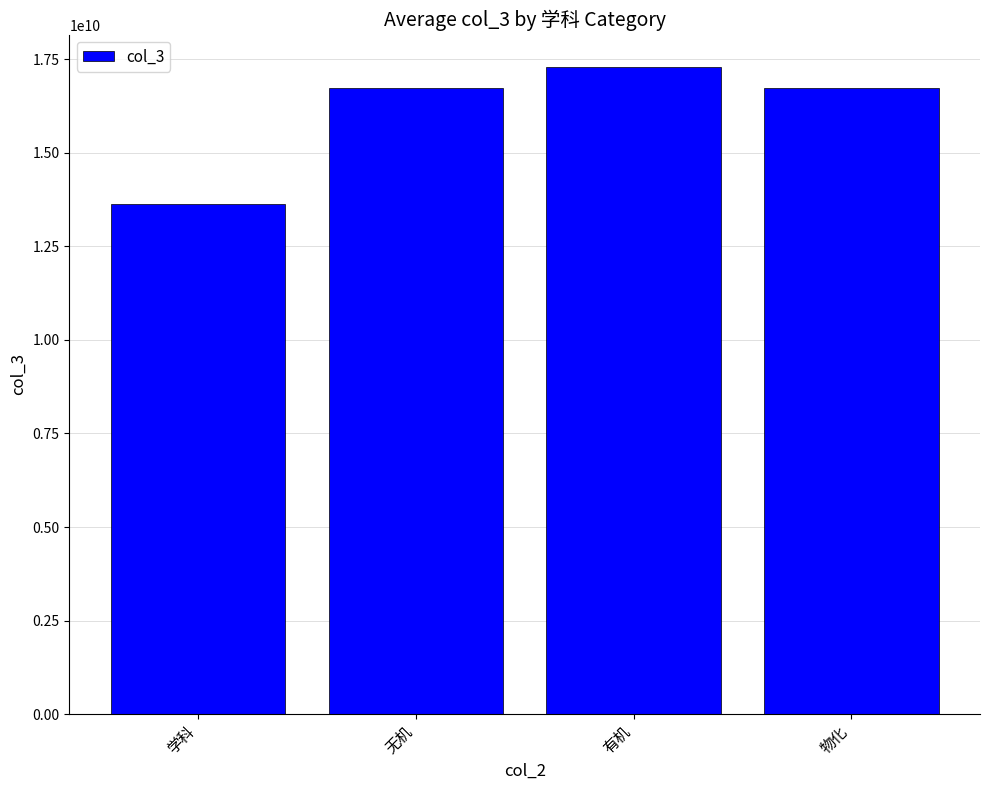

What is the minimum value shown in the chart?

13627090720.0